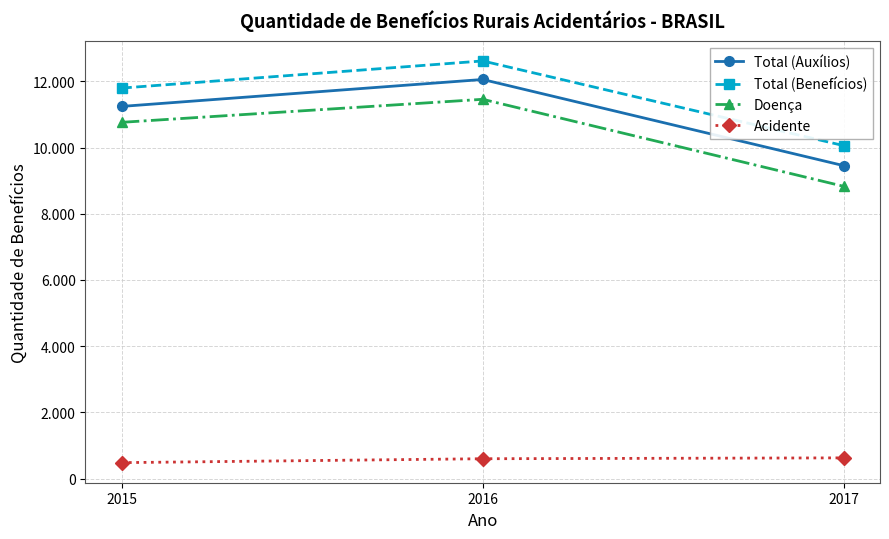

Which series has the largest total across all categories?

Total (Benefícios)